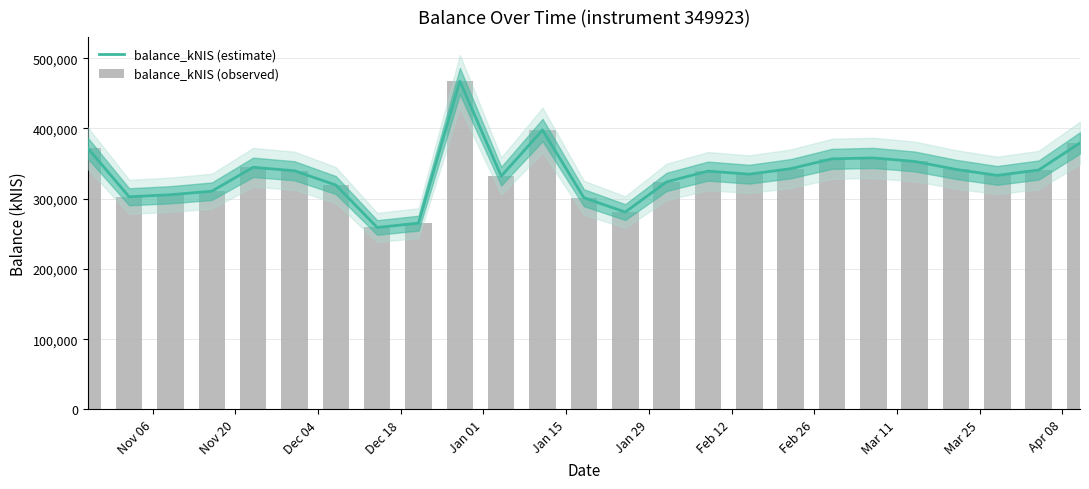

What is the average value of the balance_kNIS (observed) series?

336043.9